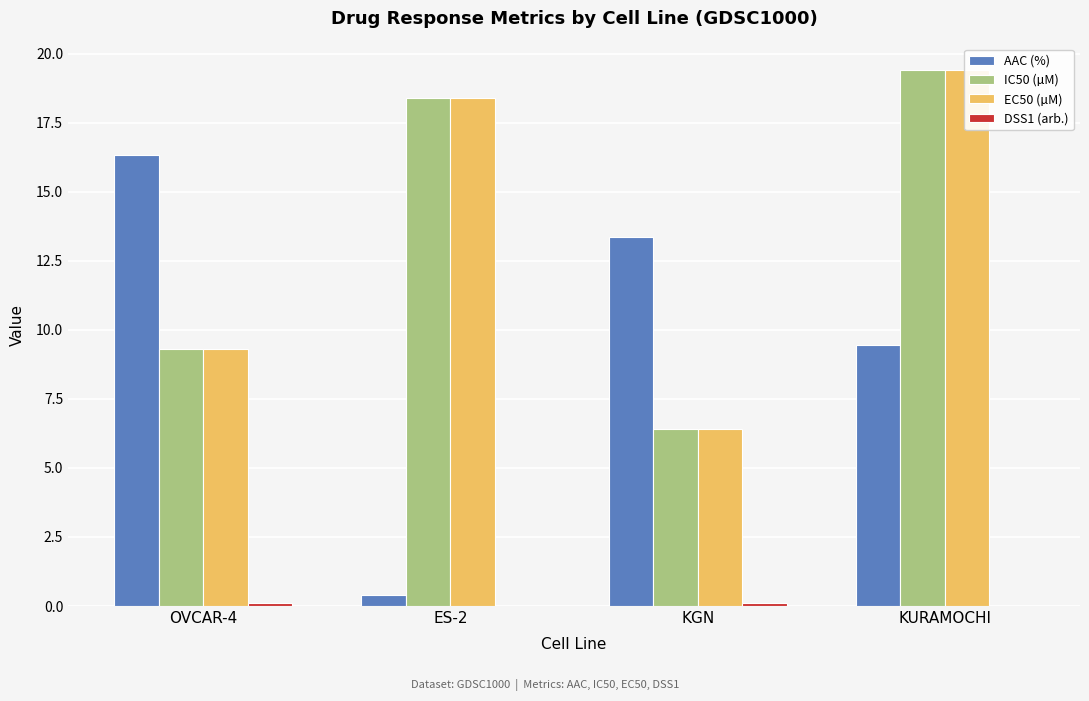

What is the difference between the maximum and minimum values in the IC50 (µM) series?

13.0